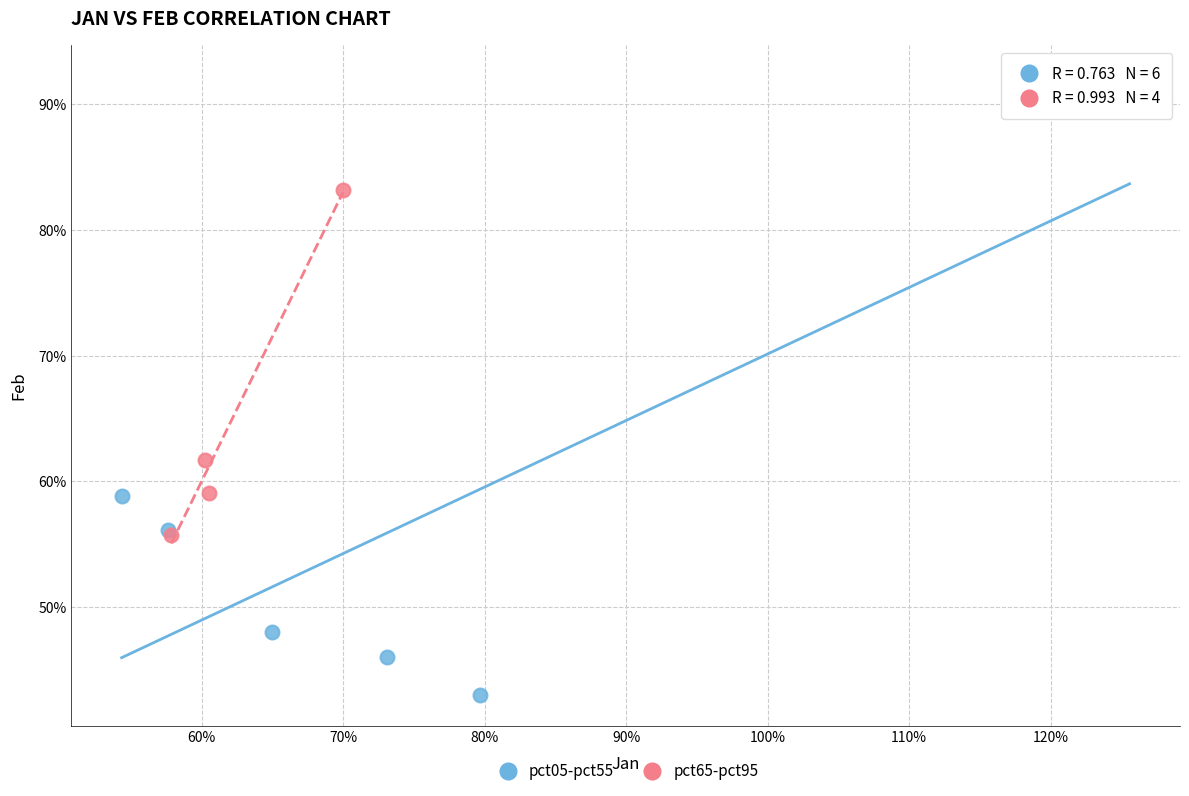

Which series reaches the minimum Y coordinate?

pct05-pct55